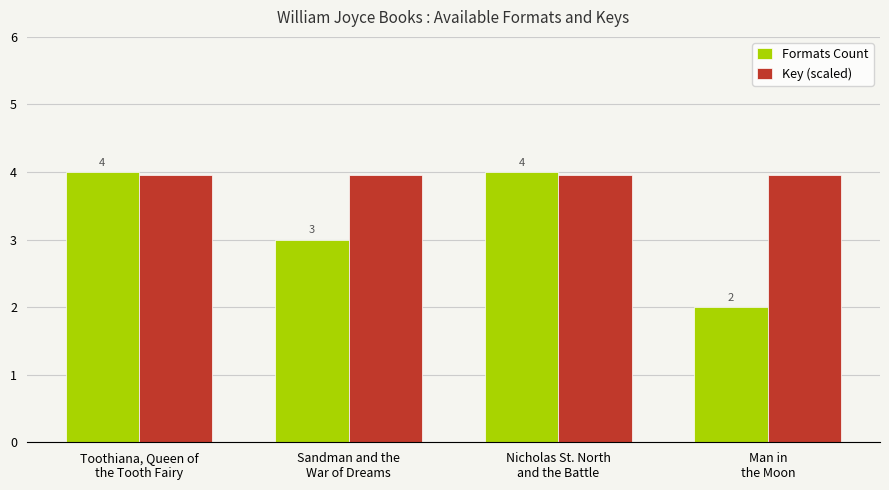

How many Key (scaled) values are between 3 and 4?

4